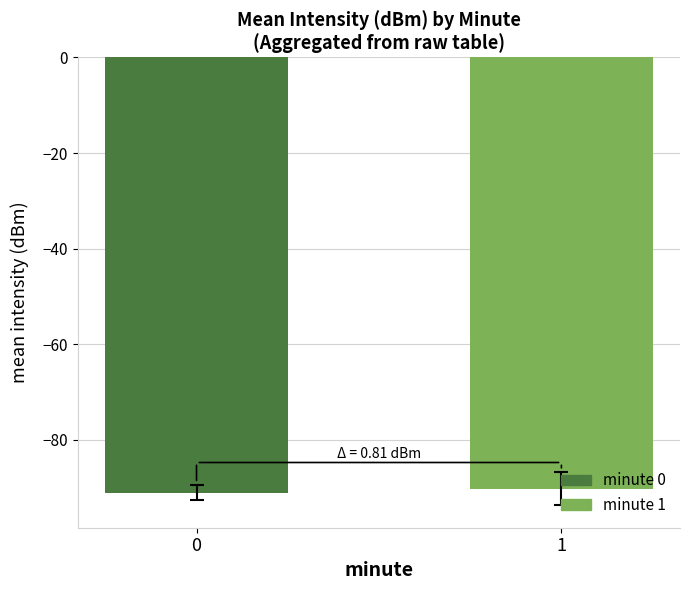

Count the number of categories in the chart.

2